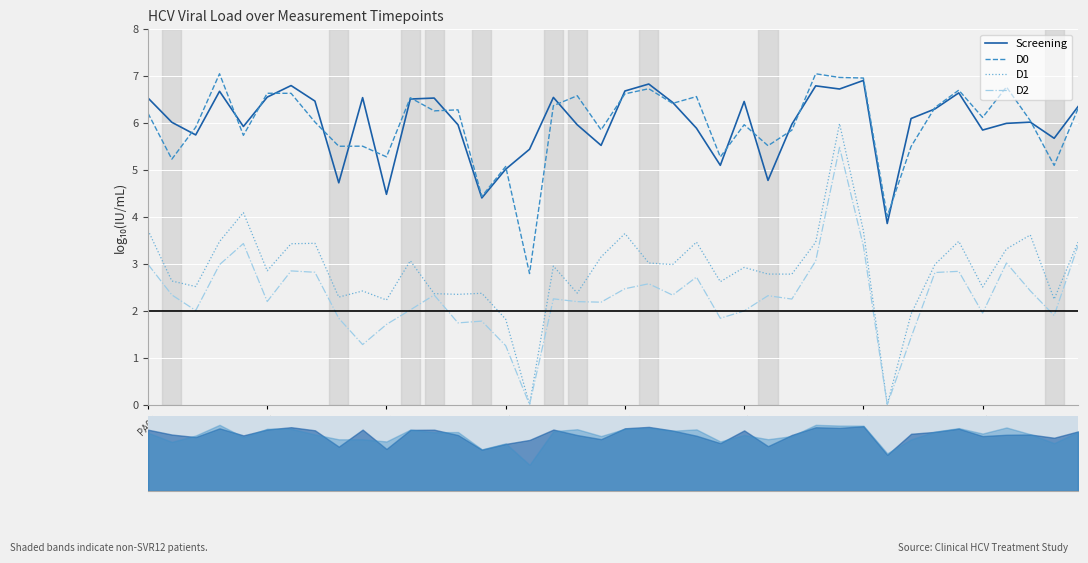

How many categories are shown in the chart?

40